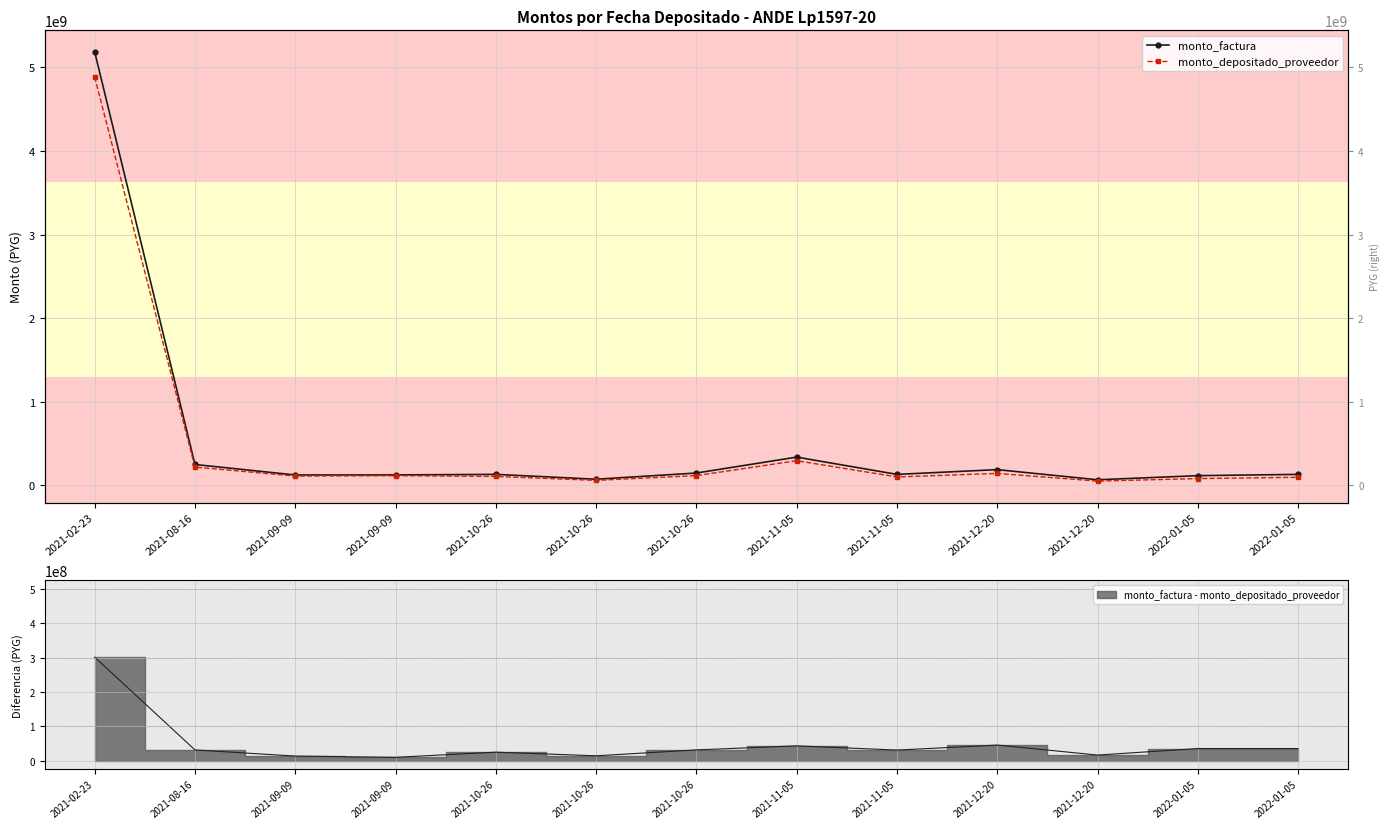

What is the spread (max minus min) of values at 2021-10-26?

24511142